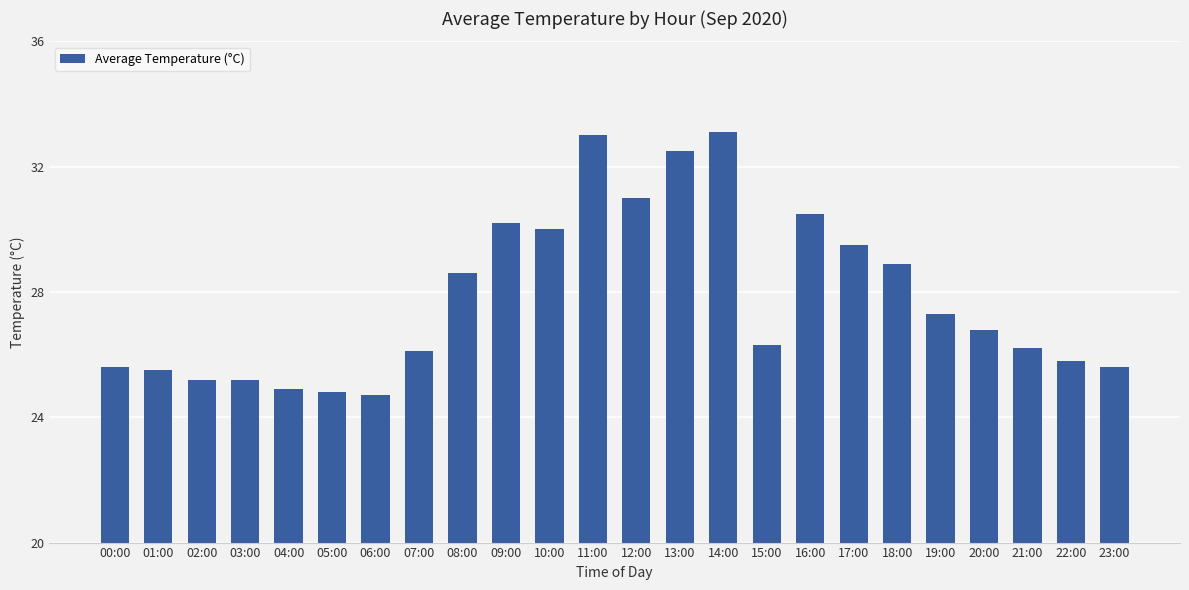

What is the change in value from 04:00 to 05:00?

-0.1